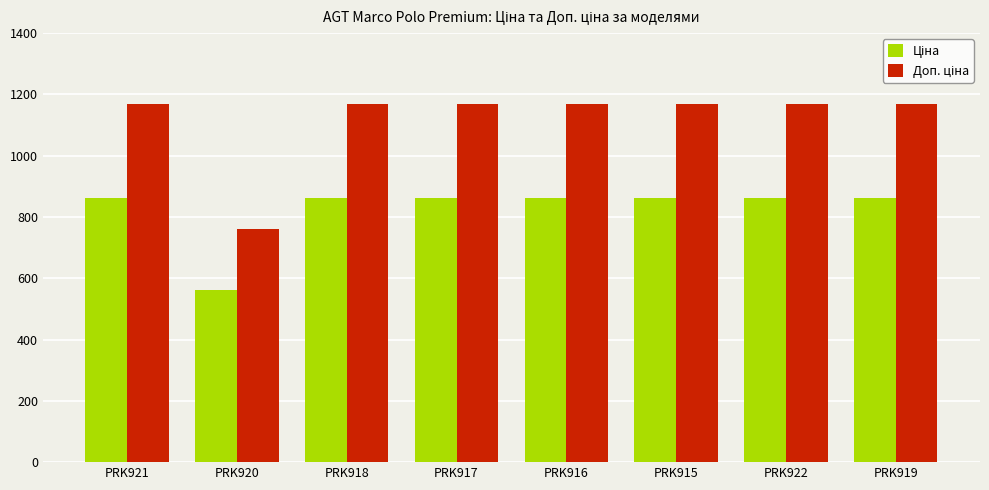

What is the difference between the highest and lowest values at PRK921?

306.4